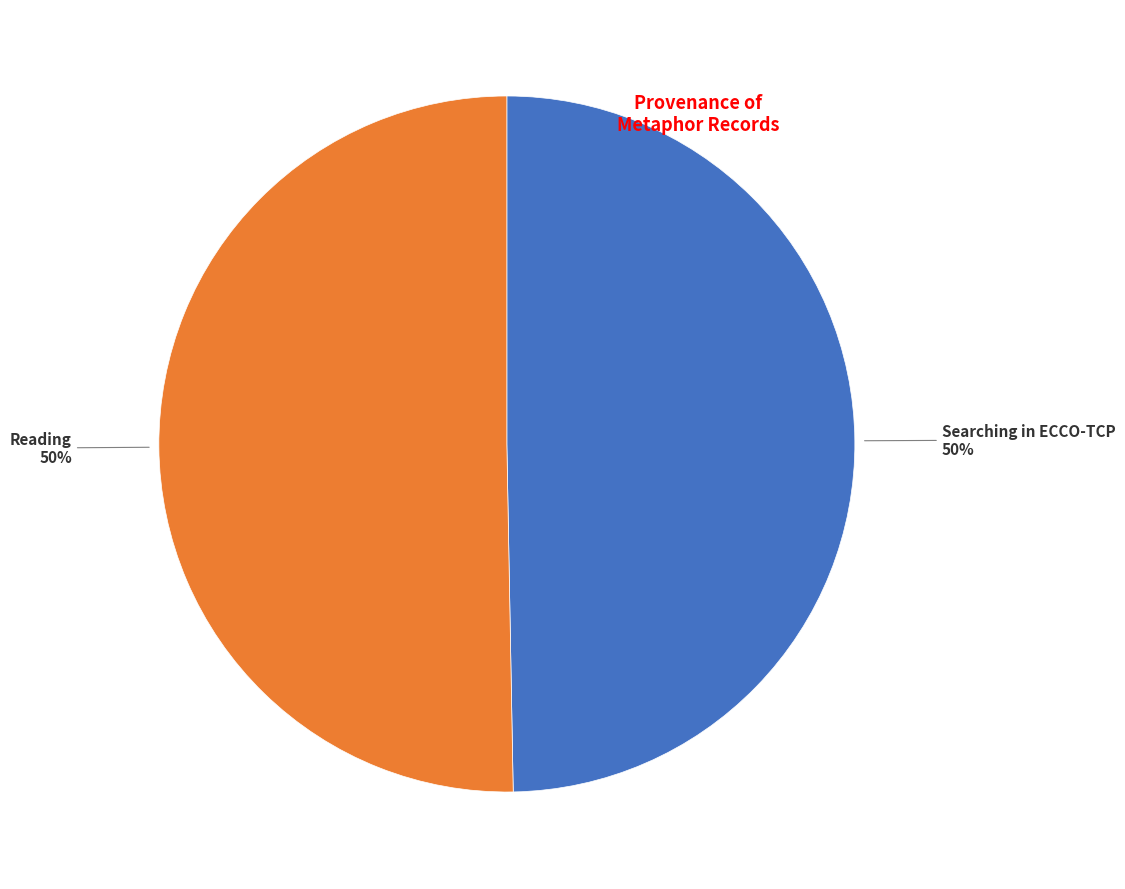

To the nearest percent, what is the average slice percentage?

50%